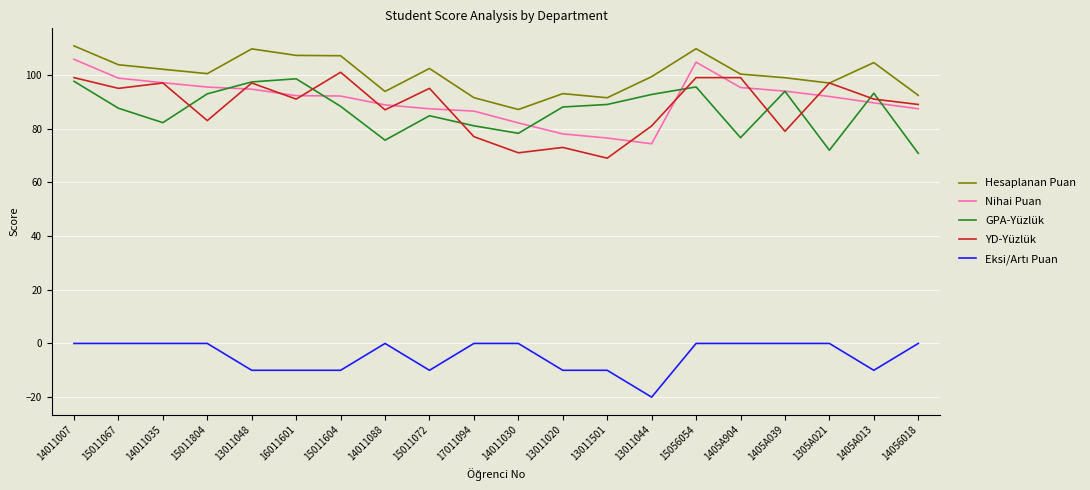

What position from the left is 15056054?

15